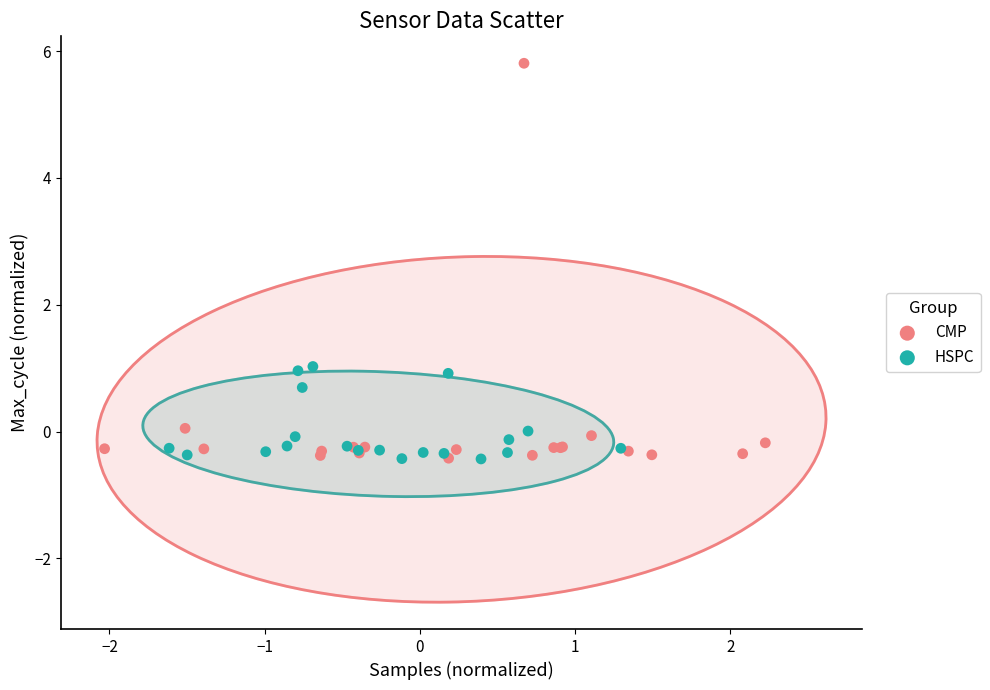

Which series contains the highest Y value?

CMP